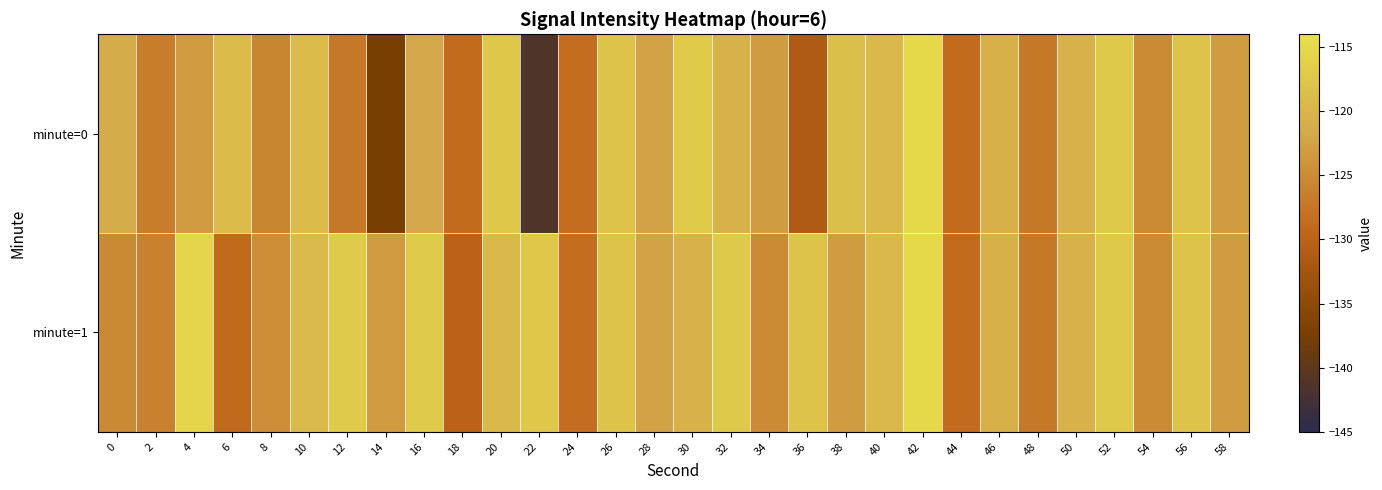

Reading right to left, list all the values displayed in this chart.

minute=0: 58=-123.2	56=-118.1	54=-125.1	52=-117.2	50=-120.4	48=-127.3	46=-120.5	44=-128.7	42=-114.9	40=-119.3	38=-118.6	36=-131.4	34=-123.2	32=-120.5	30=-117.0	28=-122.4	26=-118.0	24=-128.5	22=-141.4	20=-117.4	18=-128.7	16=-121.8	14=-137.5	12=-127.3	10=-119.0	8=-125.7	6=-118.9	4=-123.4	2=-126.6	0=-121.2
minute=1: 58=-123.2	56=-118.1	54=-125.1	52=-117.2	50=-120.4	48=-127.3	46=-120.5	44=-128.7	42=-114.9	40=-119.3	38=-123.2	36=-118.1	34=-125.1	32=-117.2	30=-120.4	28=-122.4	26=-118.0	24=-128.5	22=-117.4	20=-119.3	18=-130.1	16=-116.9	14=-123.4	12=-116.9	10=-119.2	8=-124.8	6=-128.9	4=-115.5	2=-126.1	0=-125.3